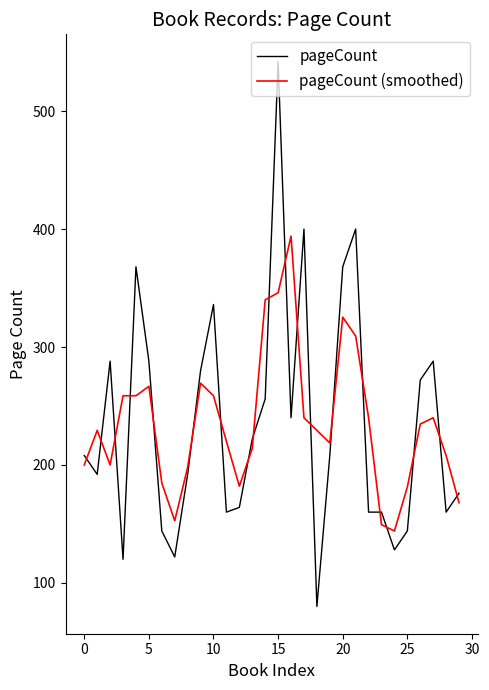

Which series has the widest spread of values?

pageCount